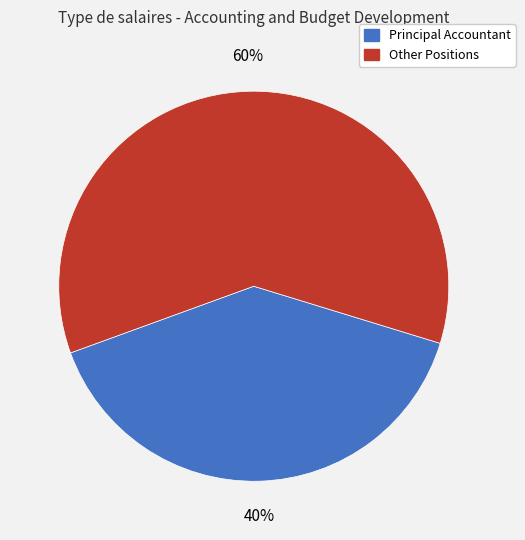

Is there a majority slice in this chart?

Yes